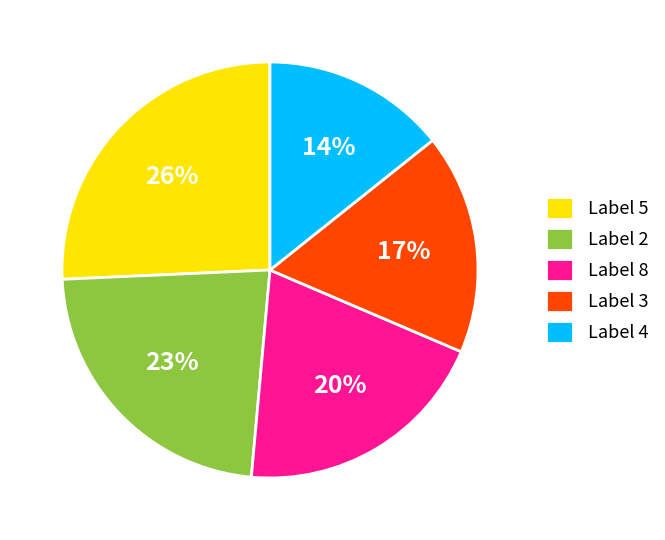

To the nearest percent, what portion does Label 4 represent?

14%